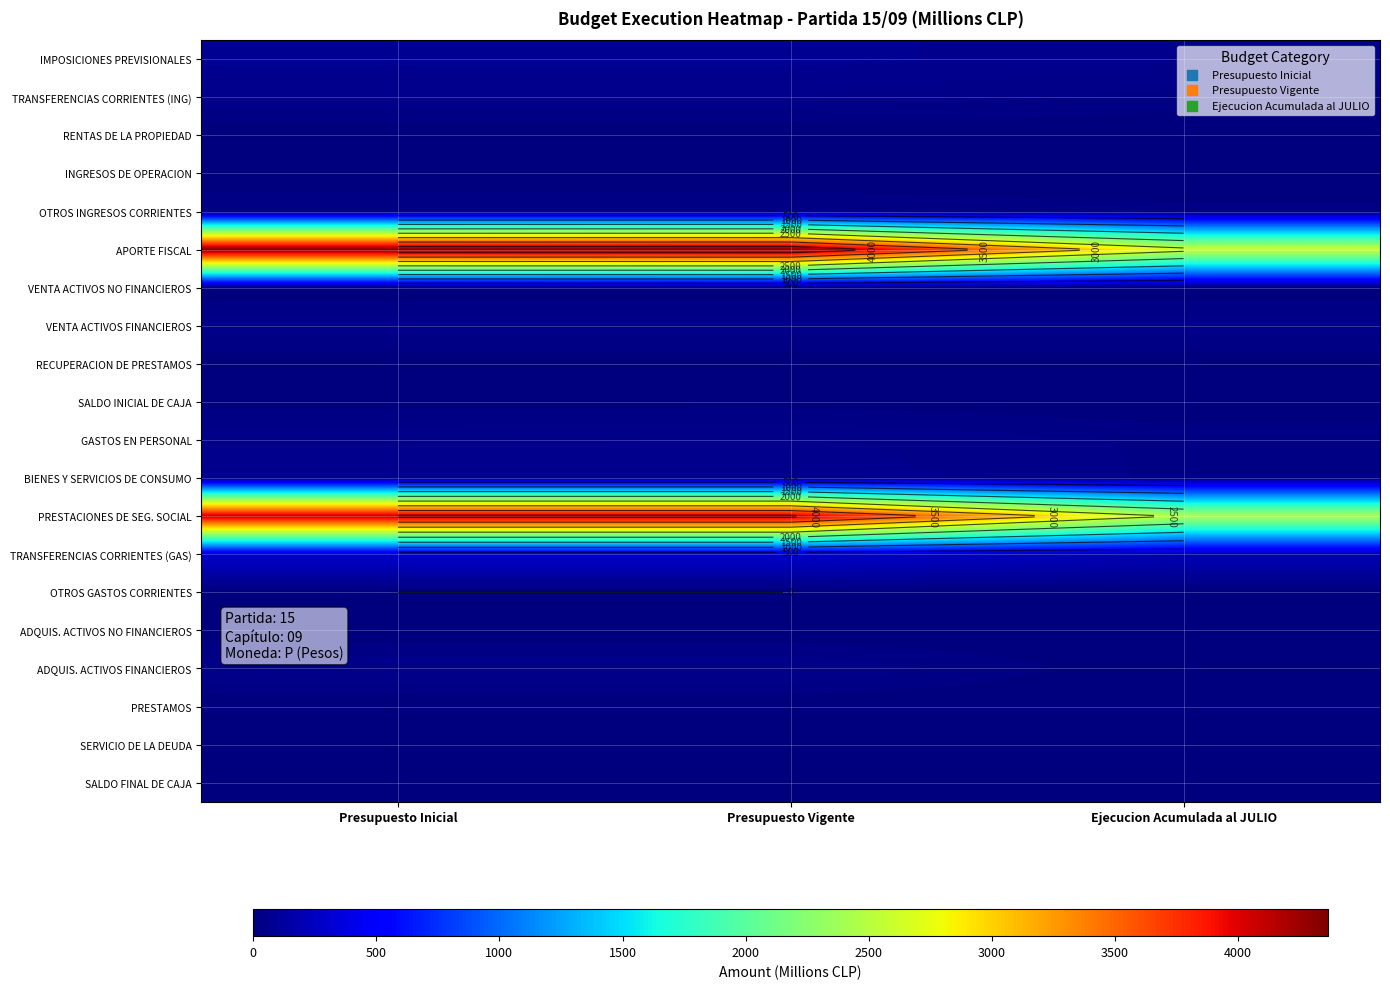

At how many categories does at least one series exceed 3424?

2